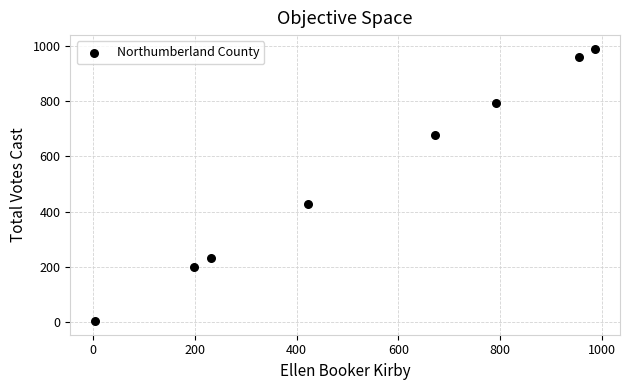

What Y value in the scatter plot is closest to 497?

428